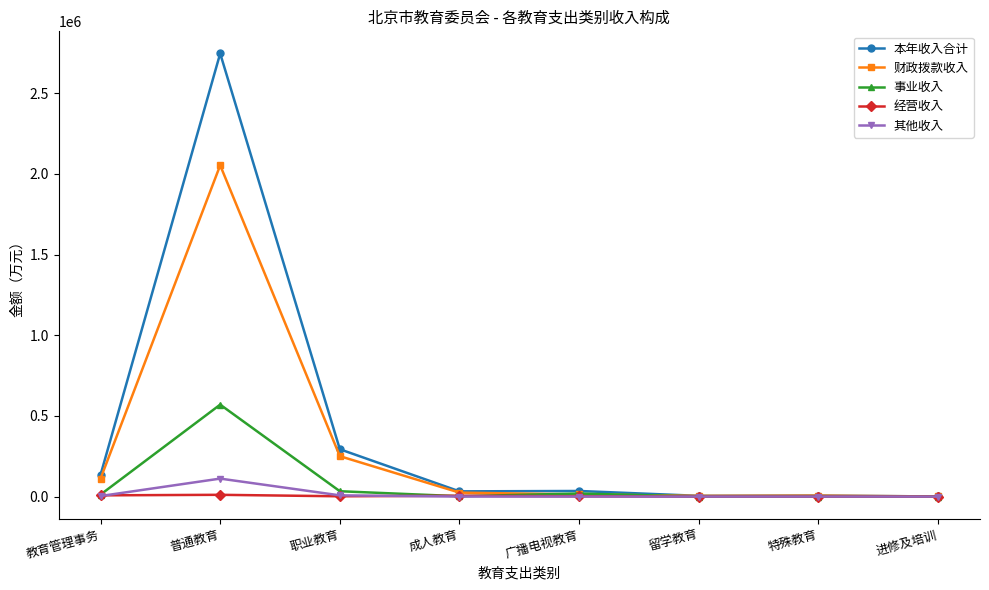

What is the sum of the 事业收入 values at 进修及培训 and 教育管理事务?

12369.5